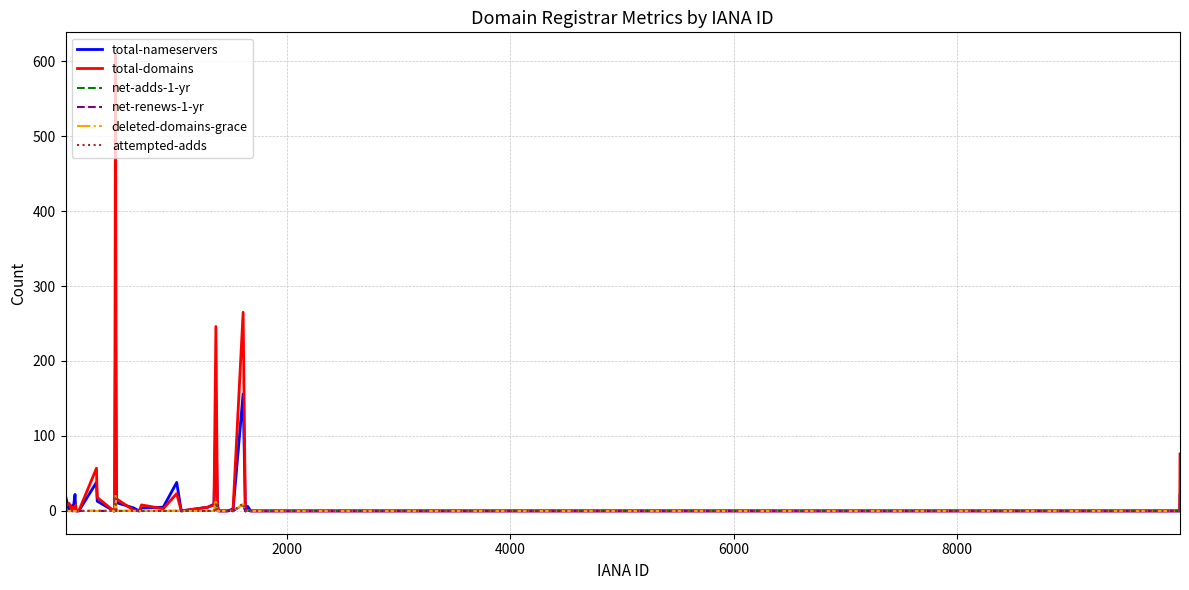

True or false: attempted-adds has more than 1 interior local peaks.

True